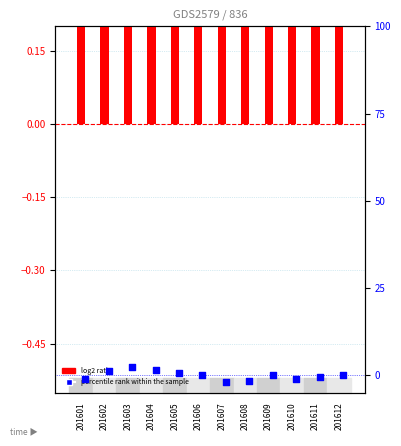

Is the value of percentile rank within the sample at 201602 greater than the value of log2 ratio at 201603?

No